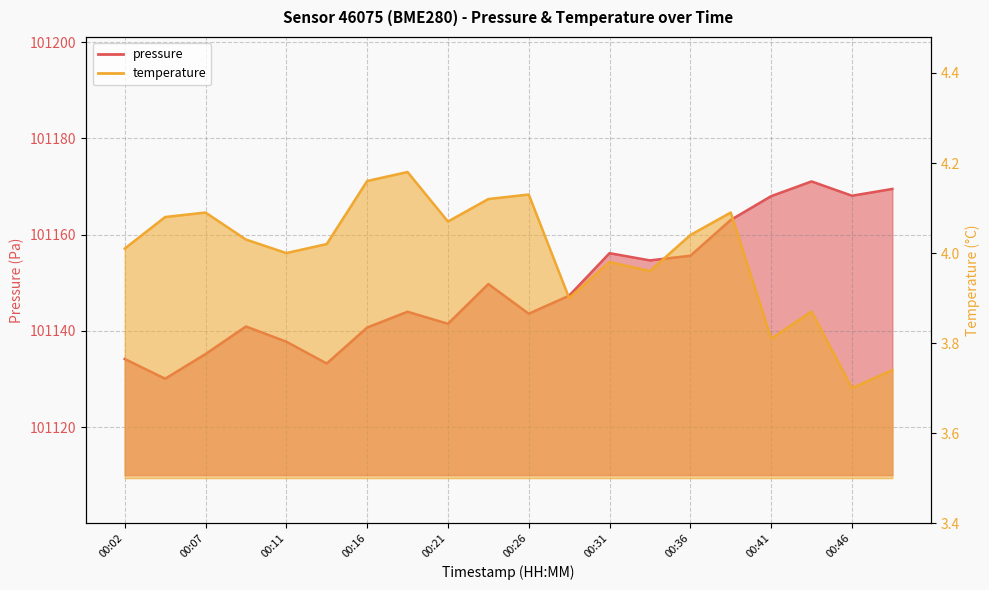

What is the difference between the maximum and minimum values in the pressure series?

41.0